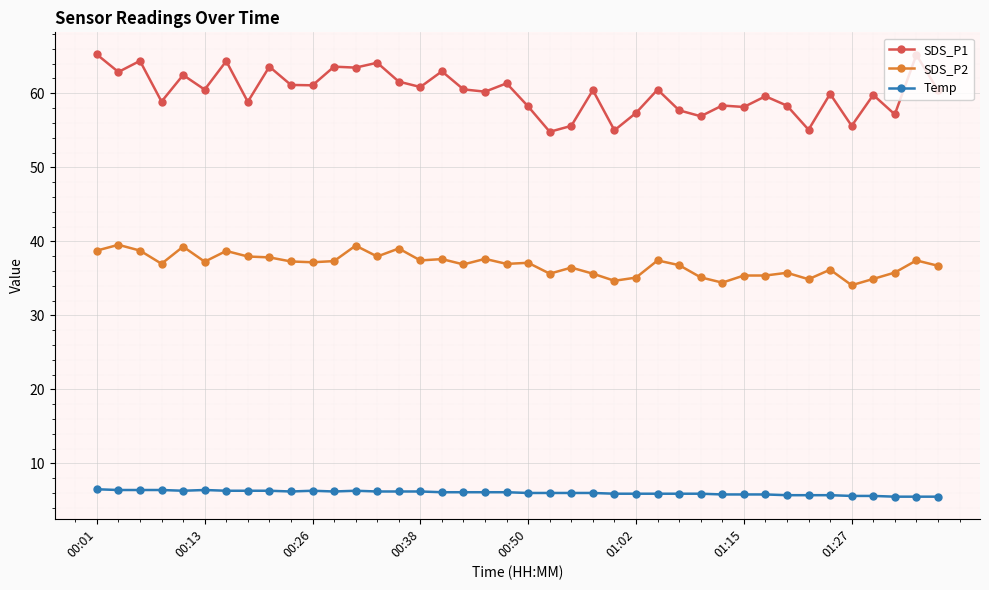

What is the sum of all Temp values?

241.0